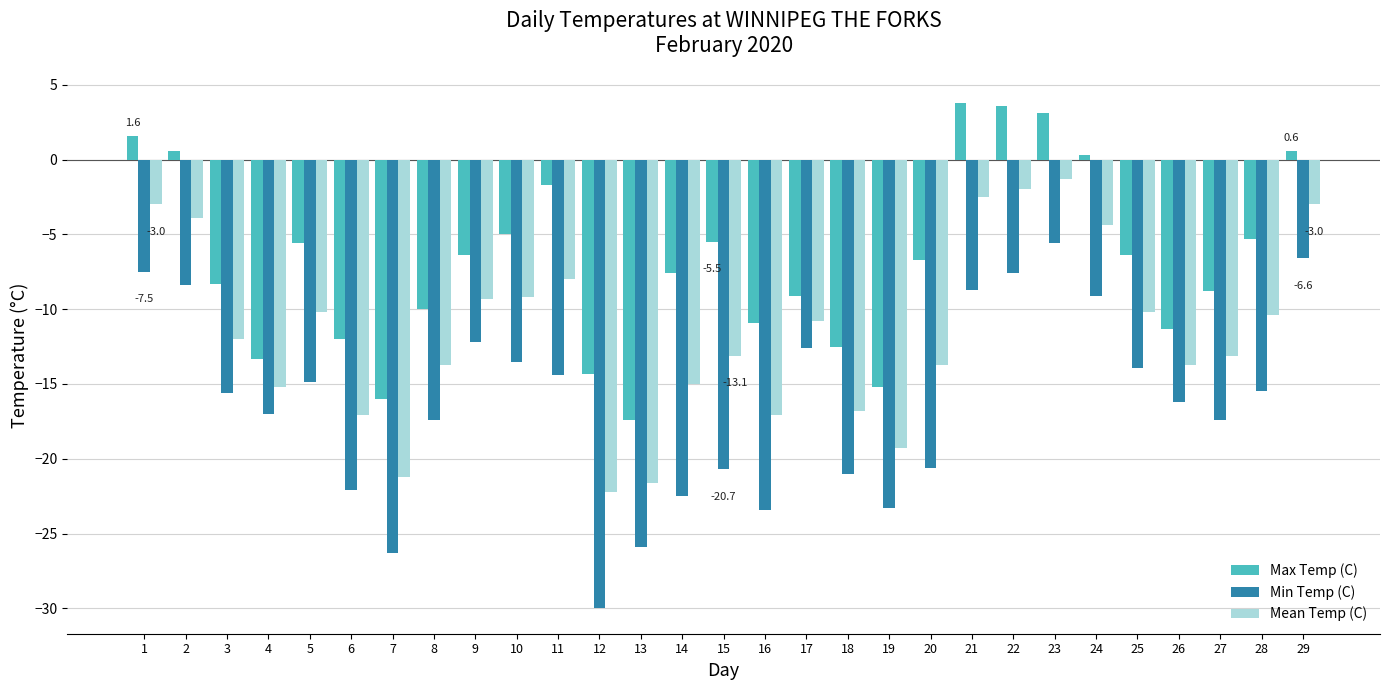

What is the lowest value of the Min Temp (C) series?

-30.0